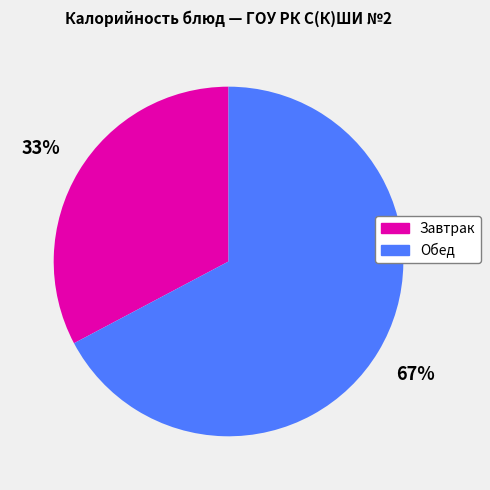

True or false: Завтрак accounts for 33% of the total.

True